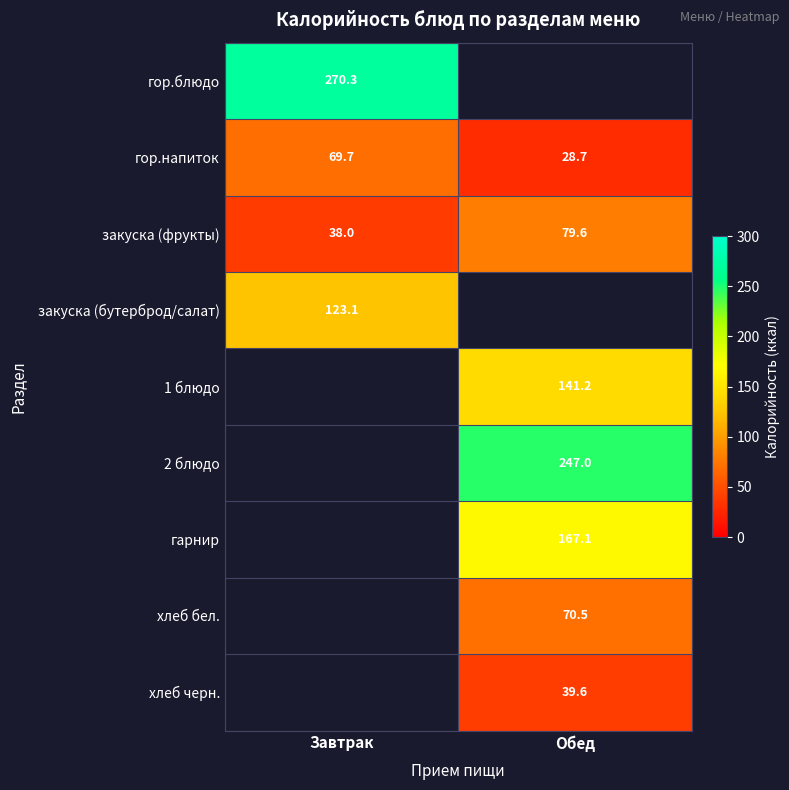

What is the spread (max minus min) of values at Завтрак?

232.3